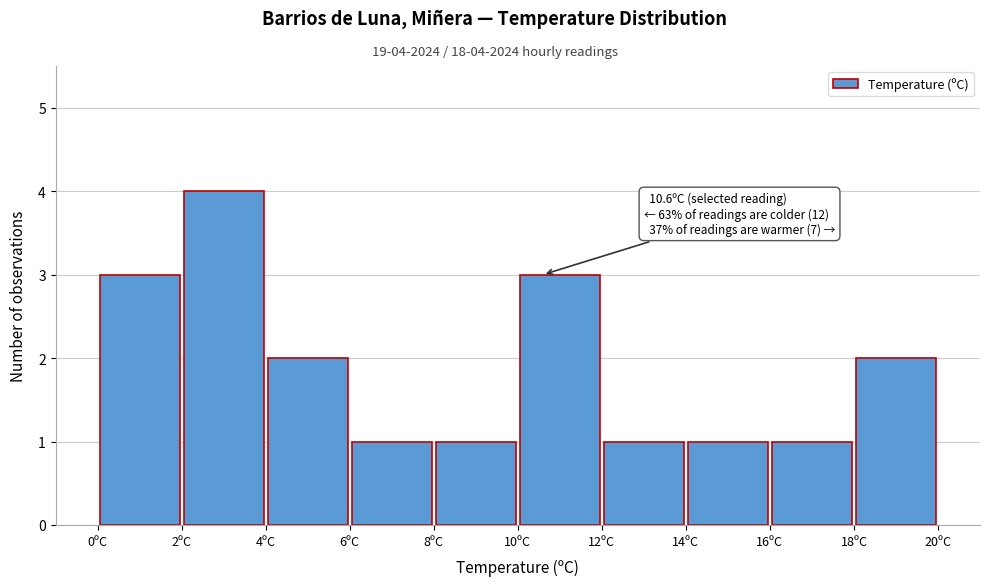

Over which range of the x-axis is the bar tallest?

2 to 4